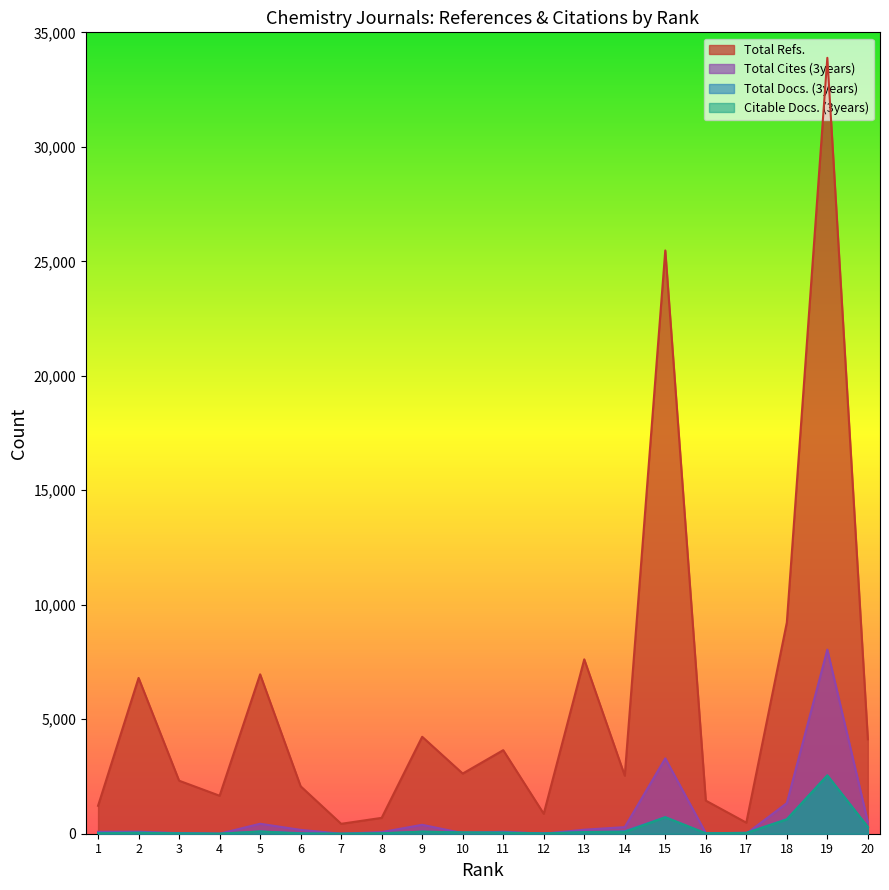

True or false: Total Refs. and Total Cites (3years) intersect in this chart.

False